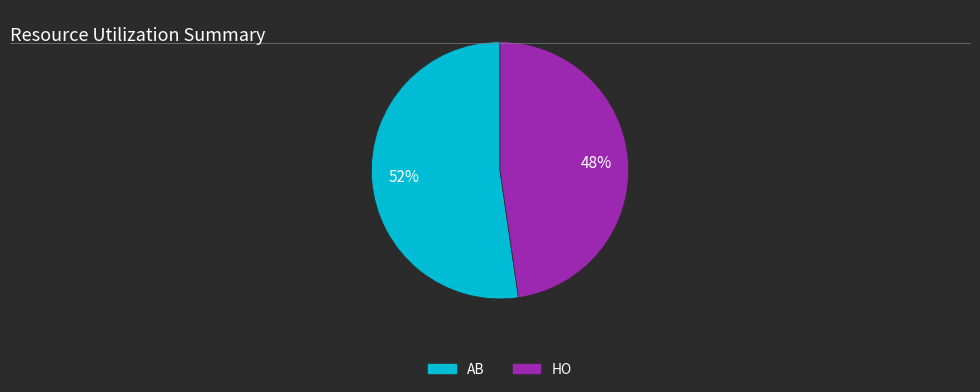

To the nearest percent, what is the average slice percentage?

50%